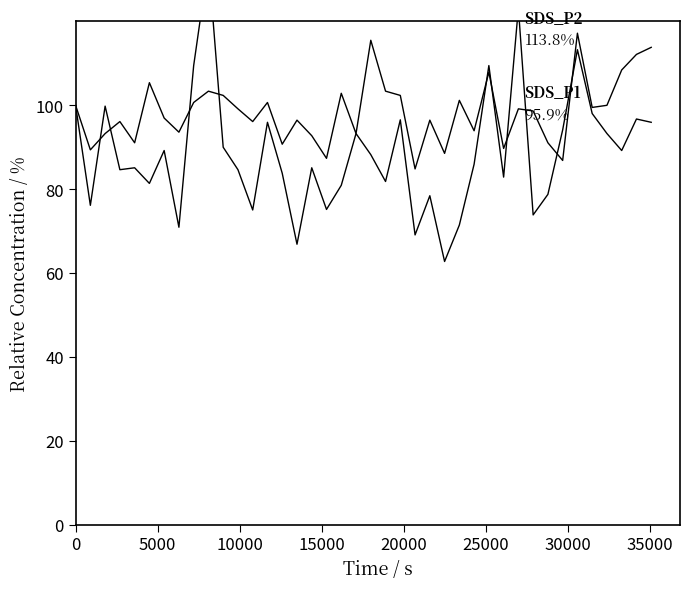

Which series has the largest total across all categories?

SDS_P2